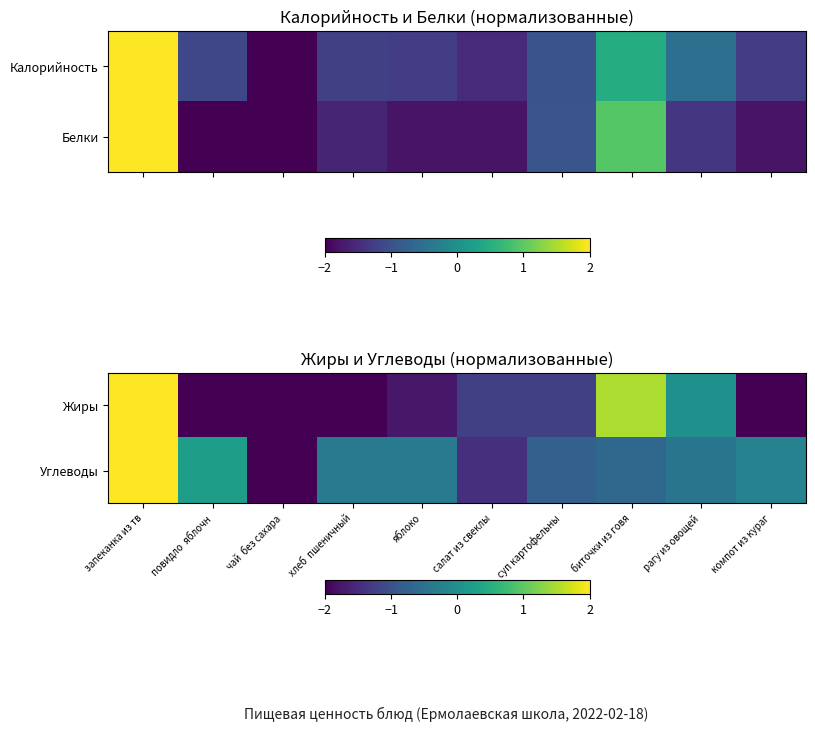

True or false: Жиры has a value of -2.0 at компот из кураг.

True